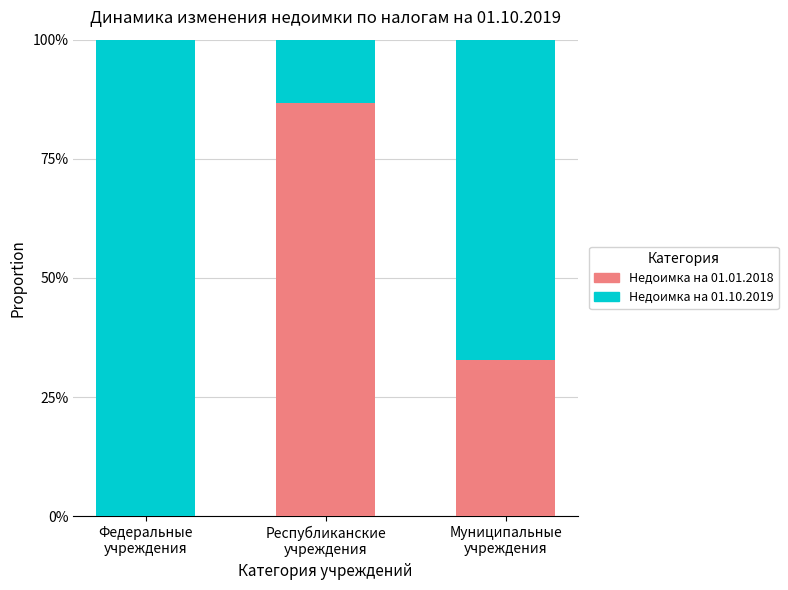

Are the bars grouped side by side (vs. stacked)?

No